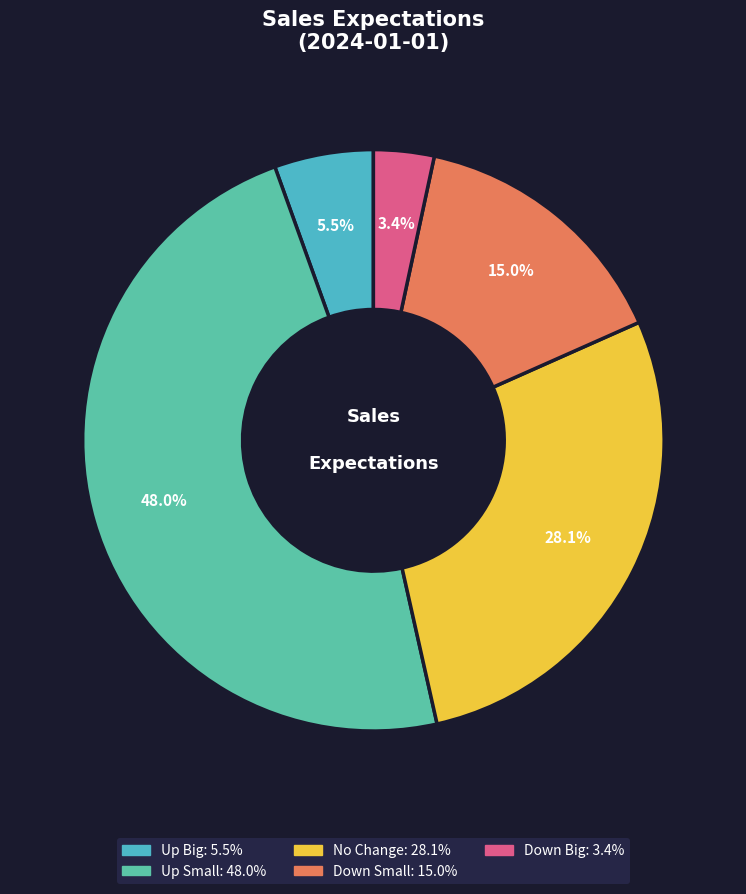

What portion of the pie excludes Down Big?

96.6%